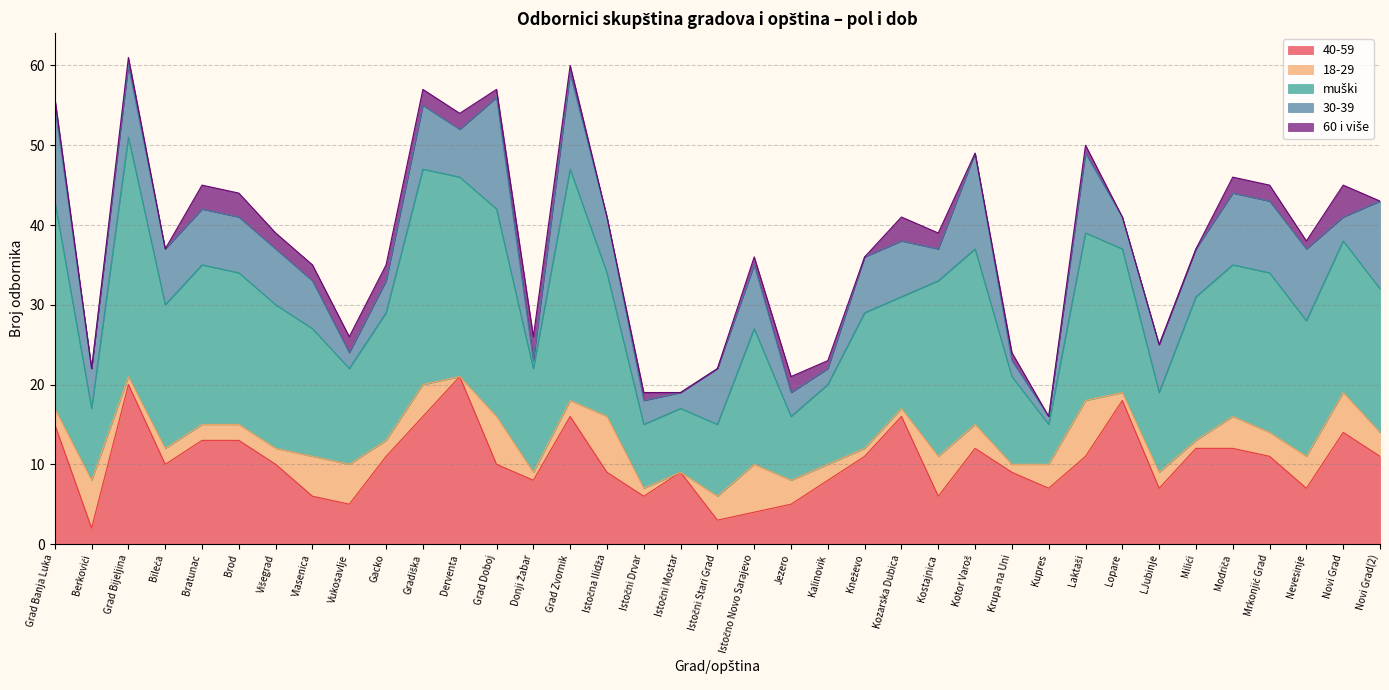

What is the difference between the 60 i više values at Vukosavlje and Grad Zvornik?

1